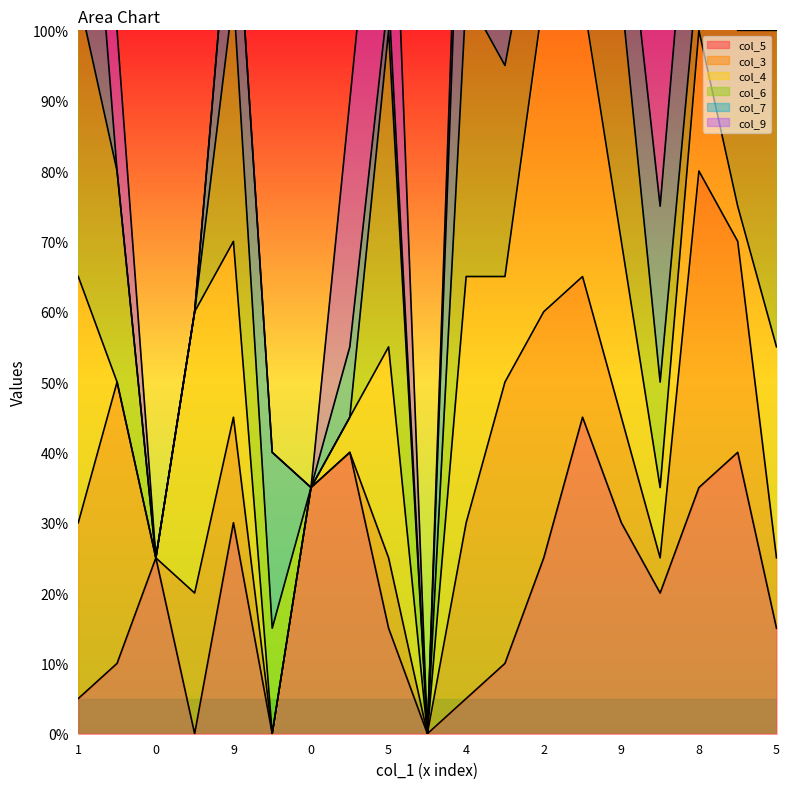

What is the sum of the col_4 values at 3 and 0?

1